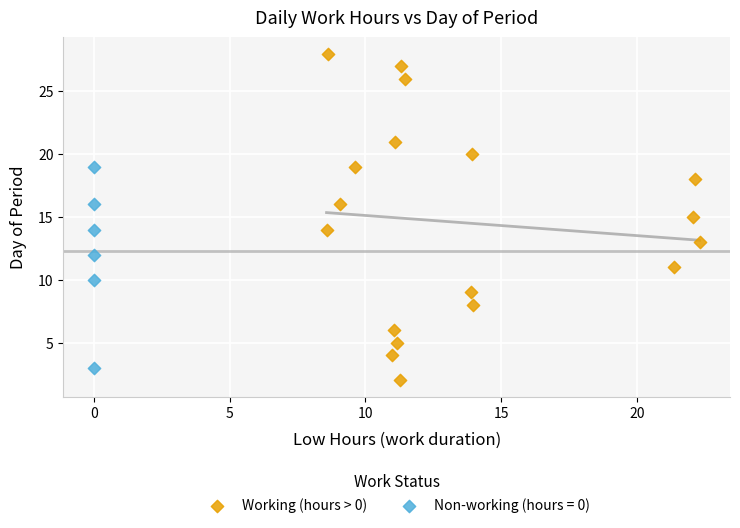

Which series reaches the maximum Y coordinate?

Working (hours > 0)